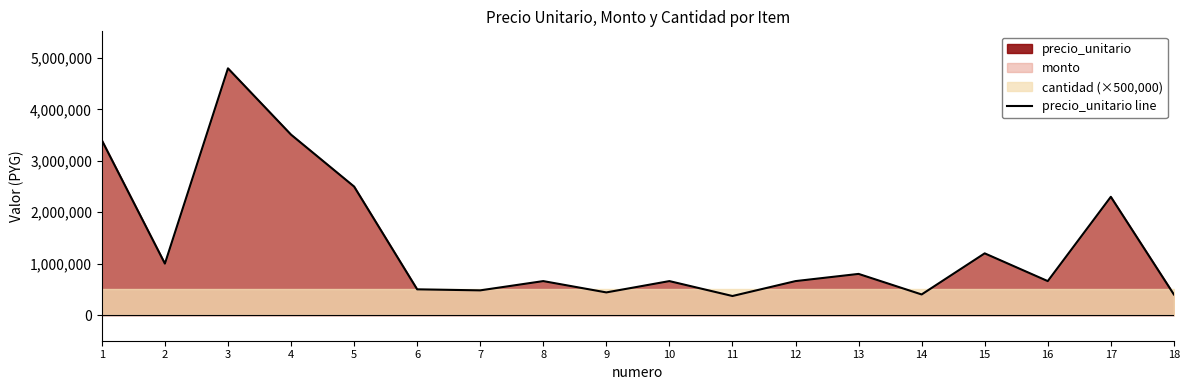

Between 10 and 1, which is larger?

1